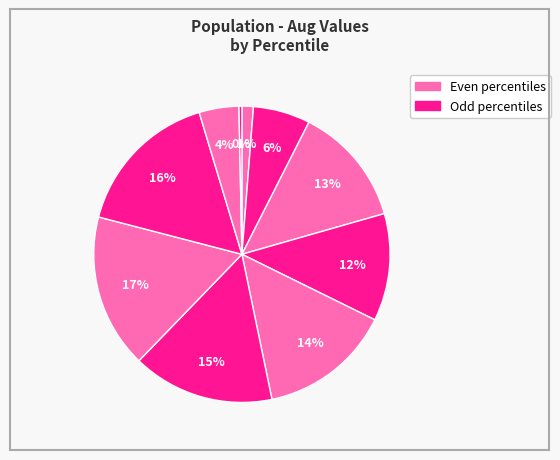

Count the number of slices in the pie.

10